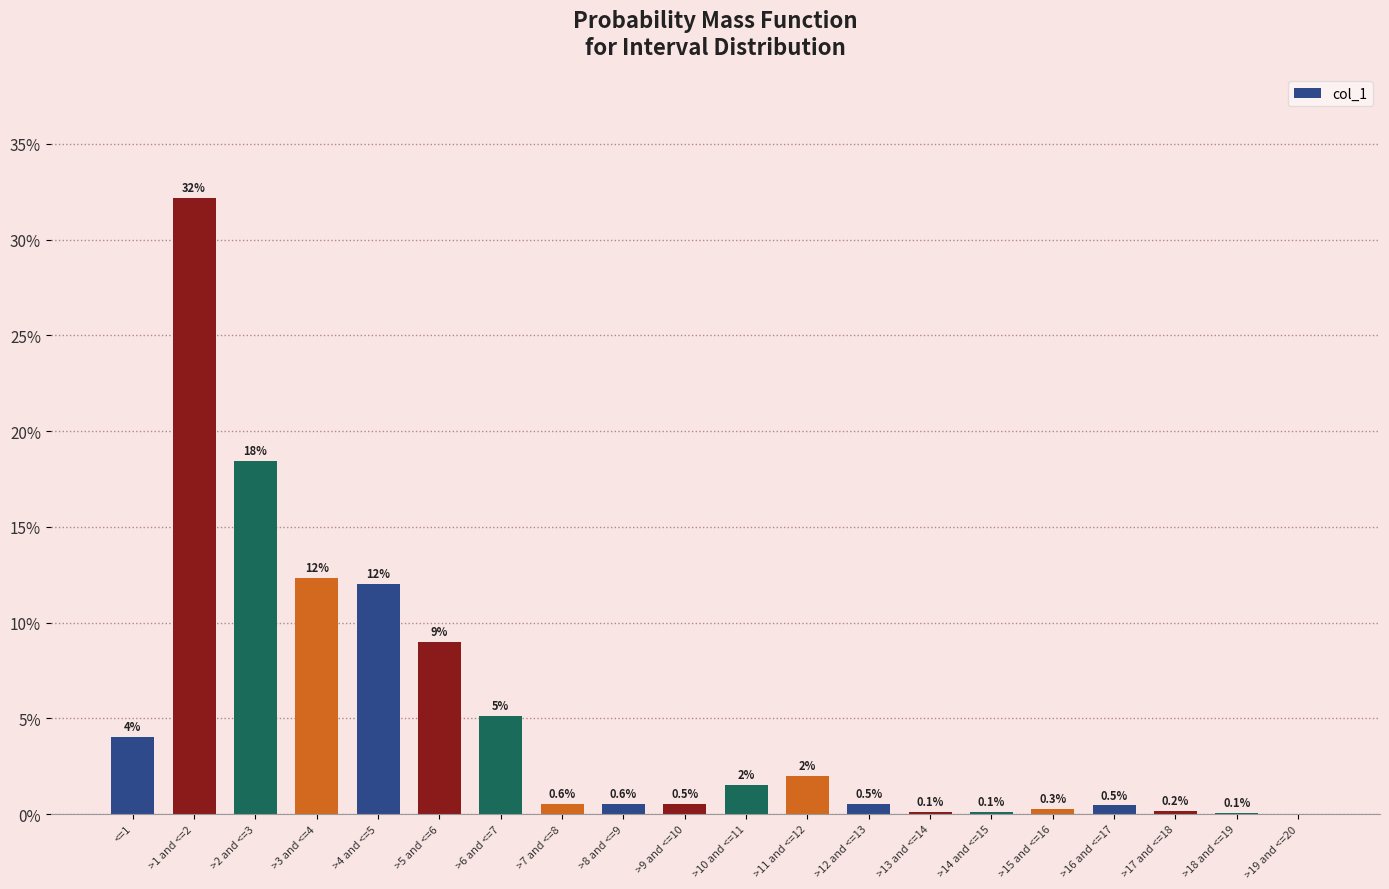

Are the bars horizontal?

No